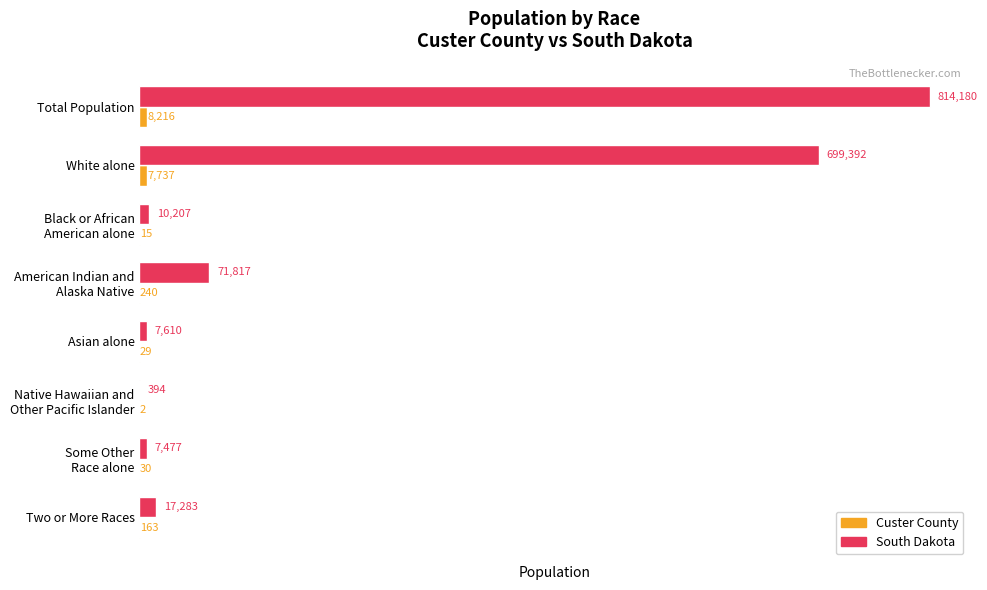

Where is South Dakota nearest to the value 407287?

White alone